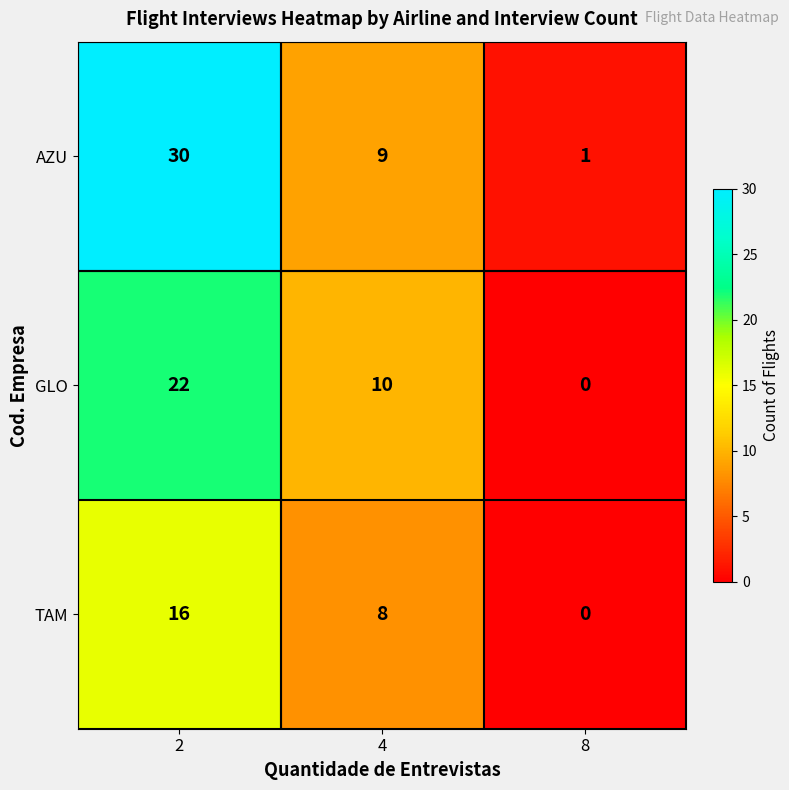

The AZU series shows 30 at 2. True or false?

True